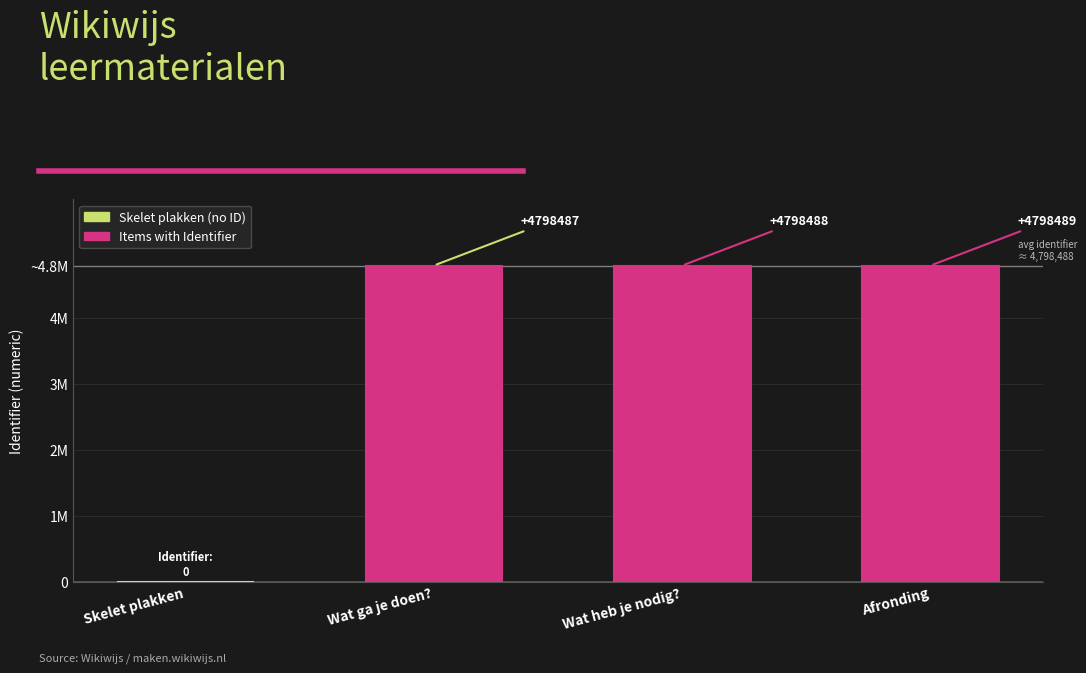

What is the average value?

3598866